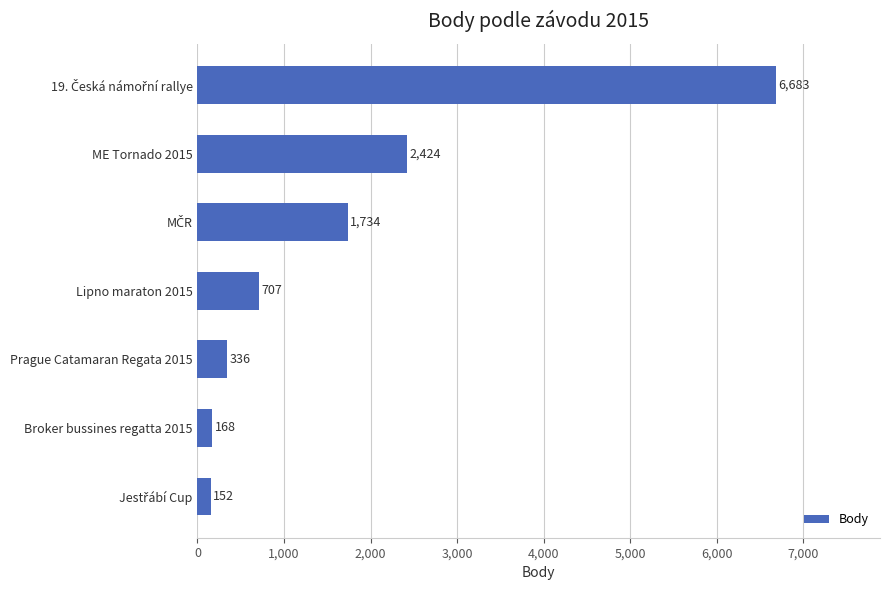

Where is the data nearest to the value 3417?

ME Tornado 2015